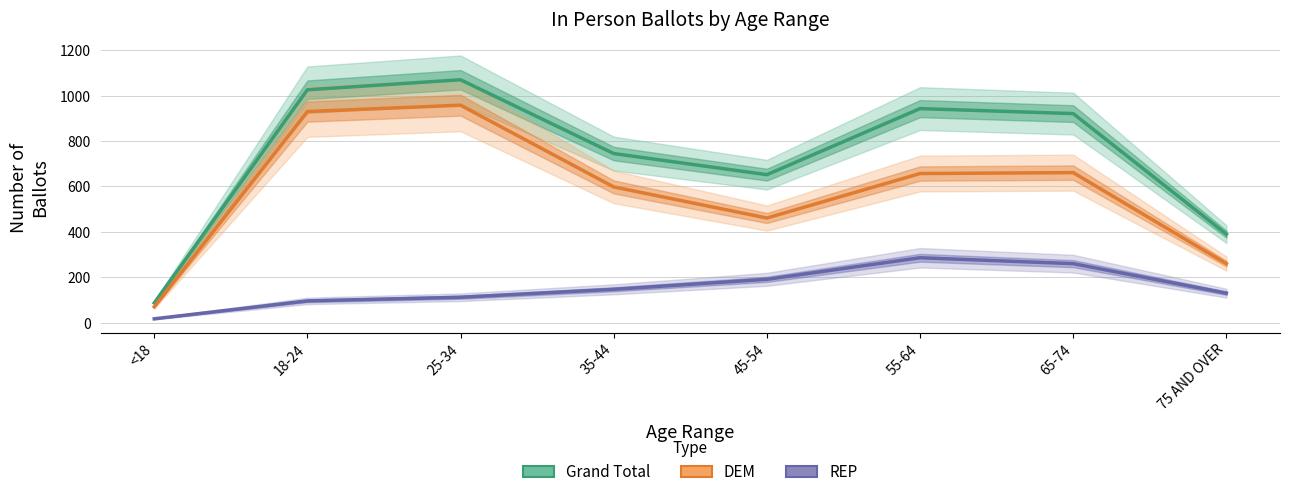

What are all the series names shown in the legend?

Grand Total, DEM, REP